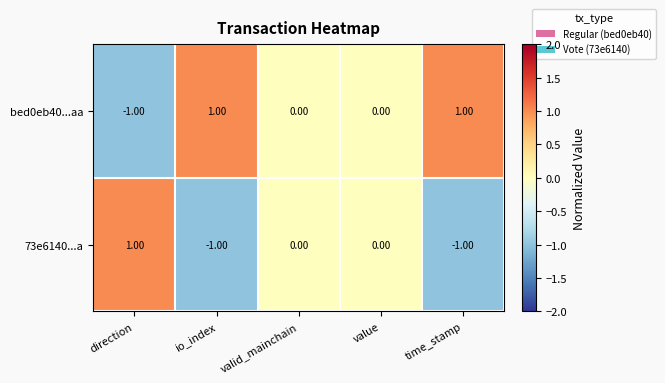

List the series in order of their overall mean, highest first.

bed0eb40...aa, 73e6140...a